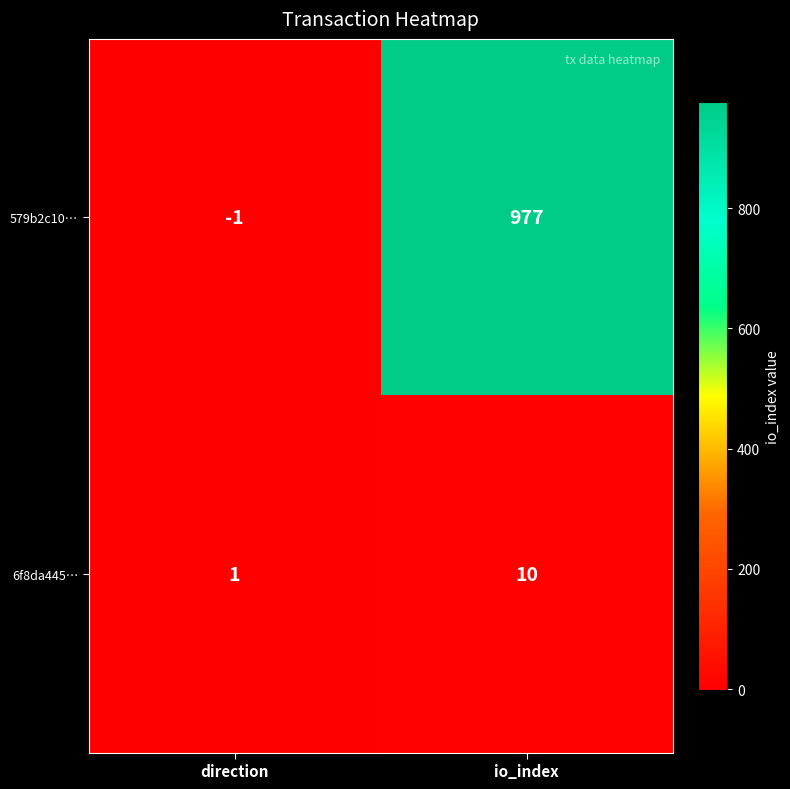

Which series has the largest range (max minus min)?

579b2c10…